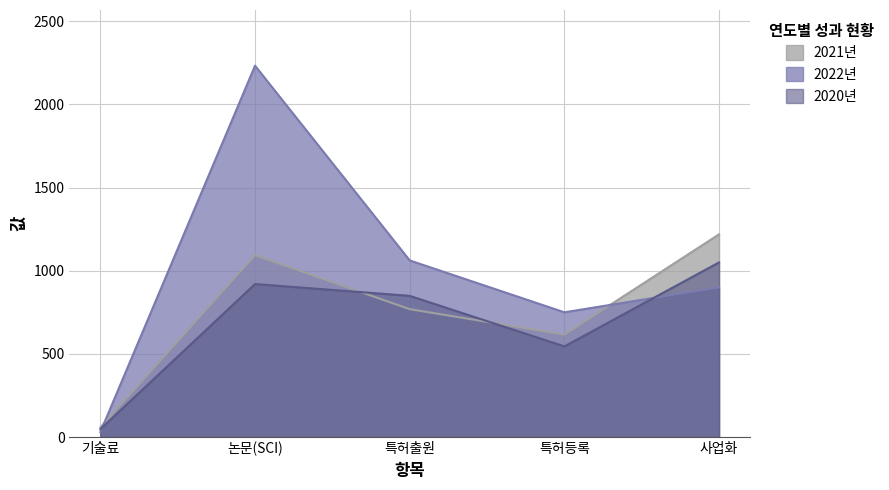

How many values in the 2022년 series are below 900?

2